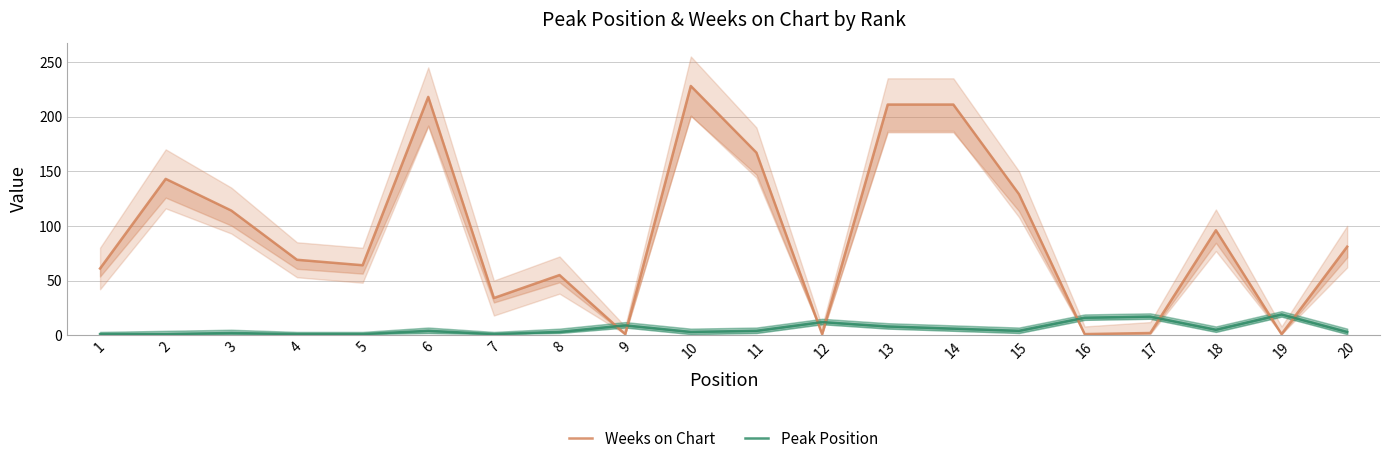

At which category does Peak Position reach its first local valley?

7